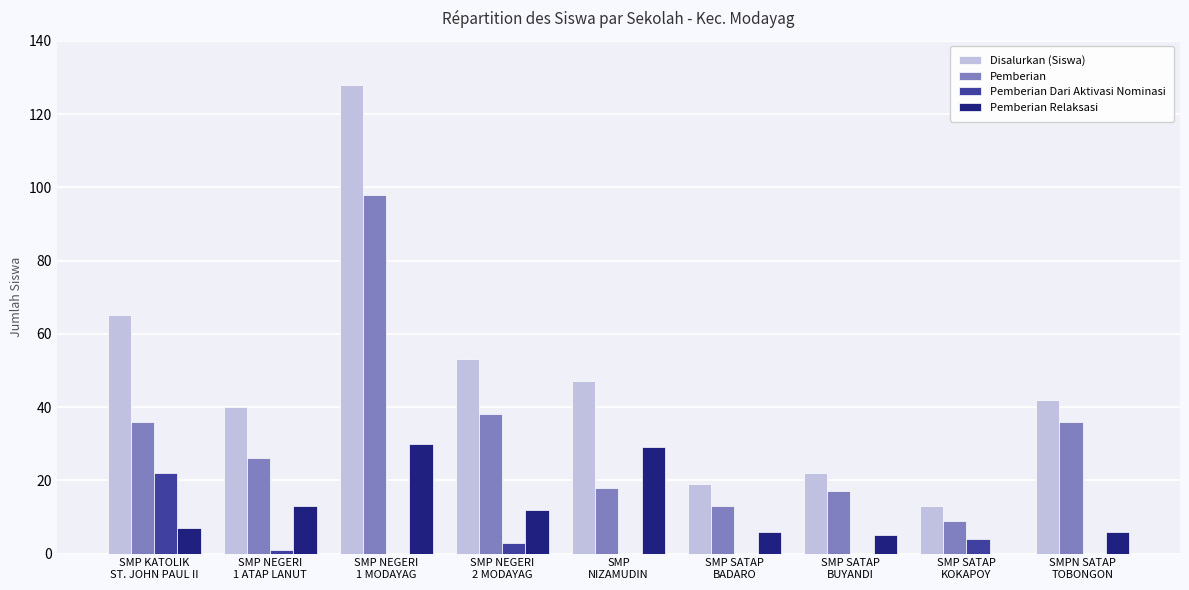

Where does the Pemberian series first go above 26?

SMP KATOLIK
ST. JOHN PAUL II